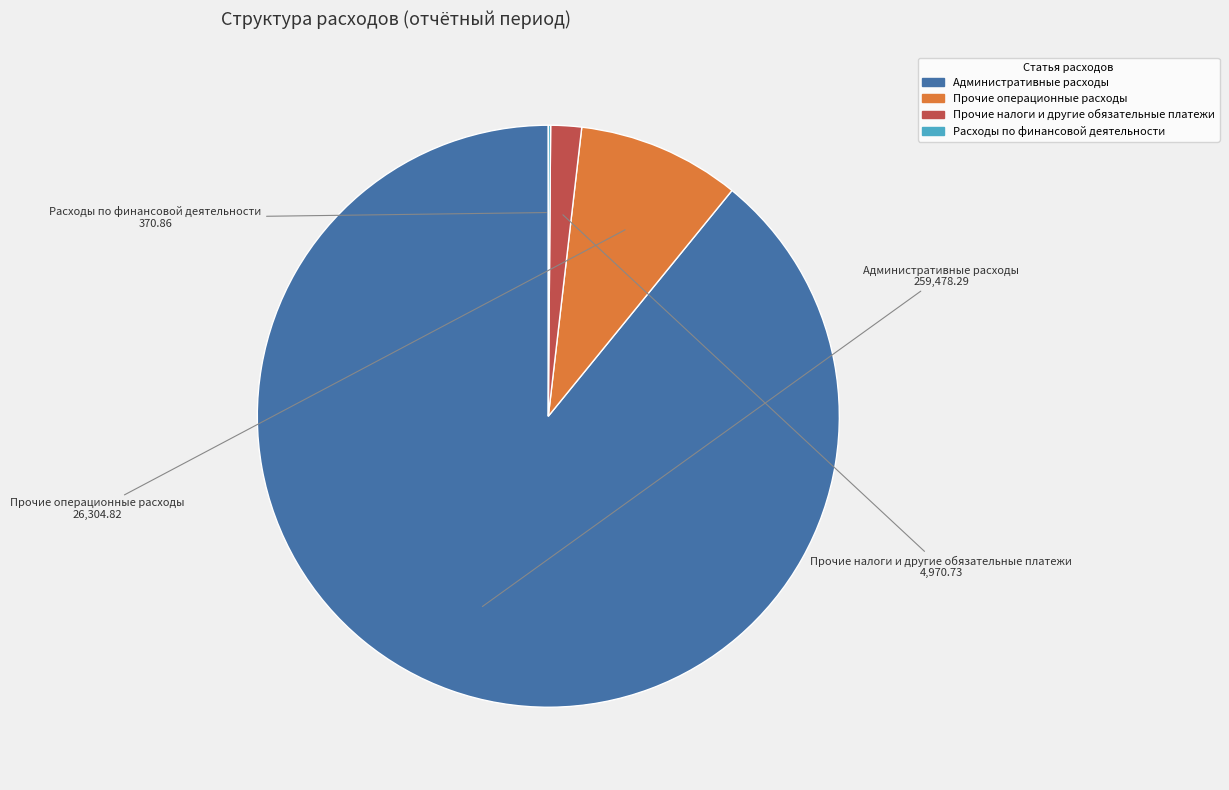

Which slice represents more than half of the pie?

Административные расходы